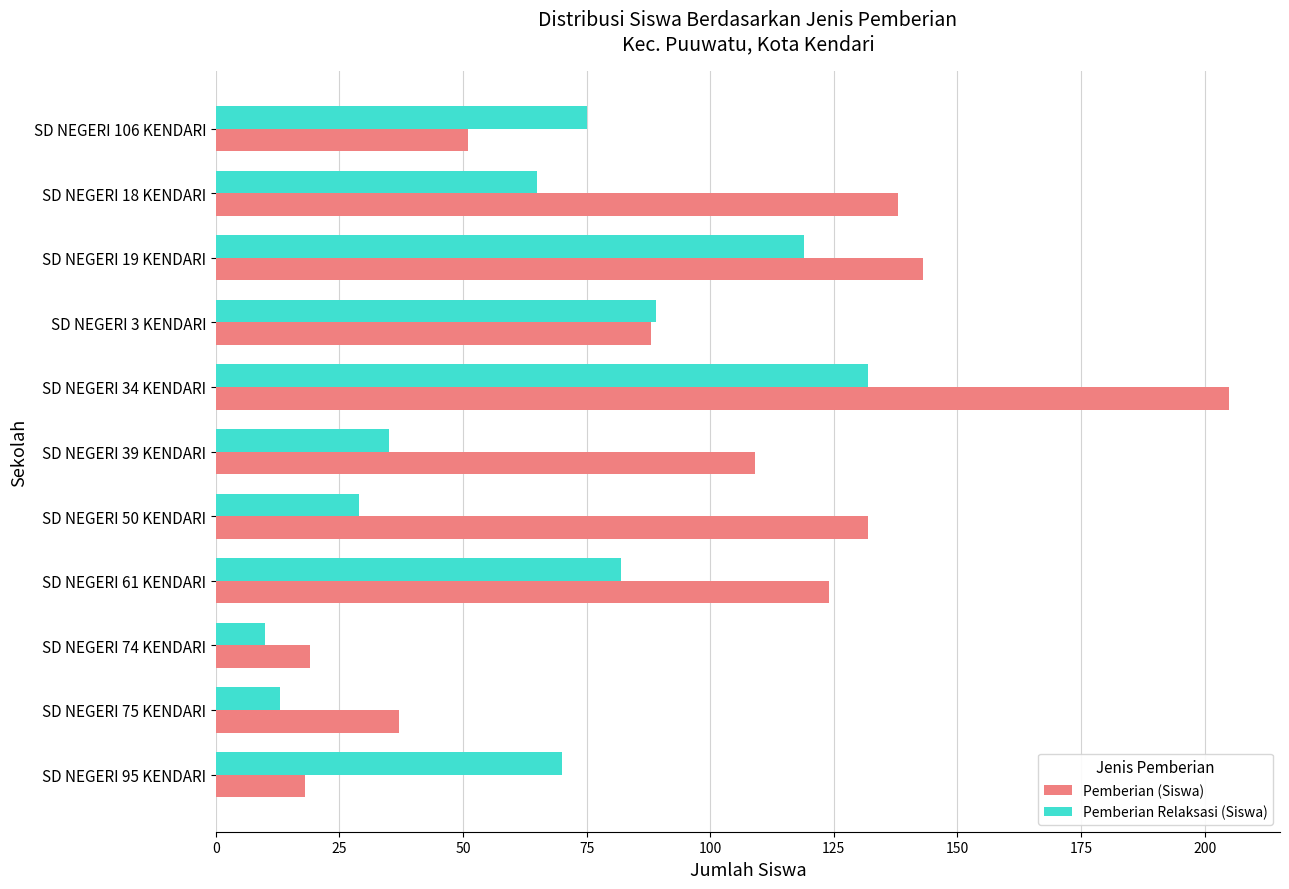

What are all the series names shown in the legend?

Pemberian (Siswa), Pemberian Relaksasi (Siswa)